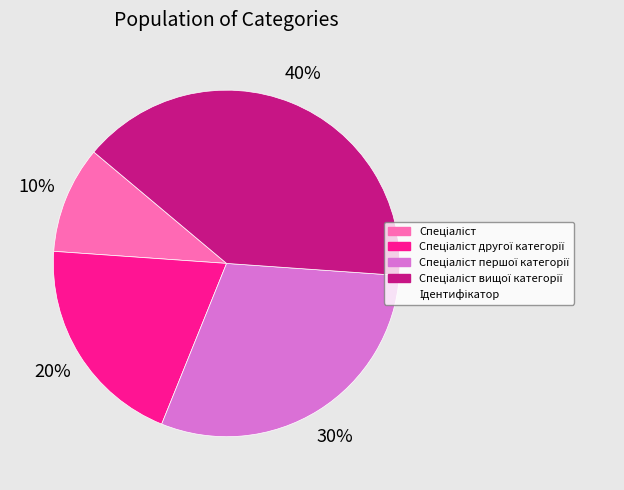

To the nearest percent, what is the difference between the largest and smallest slice percentages?

30%